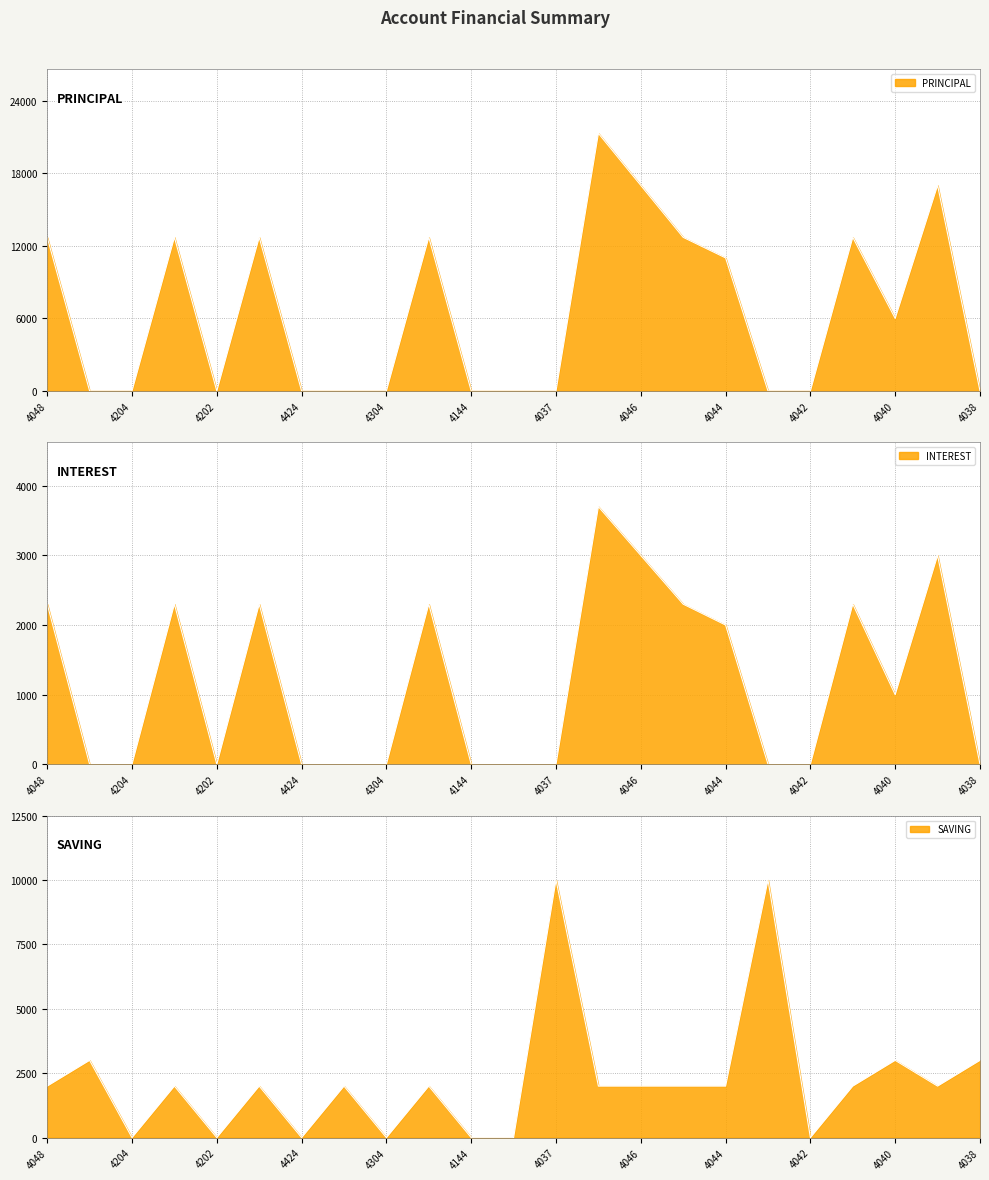

Which has a higher value, 301004037 or 301004143?

301004037